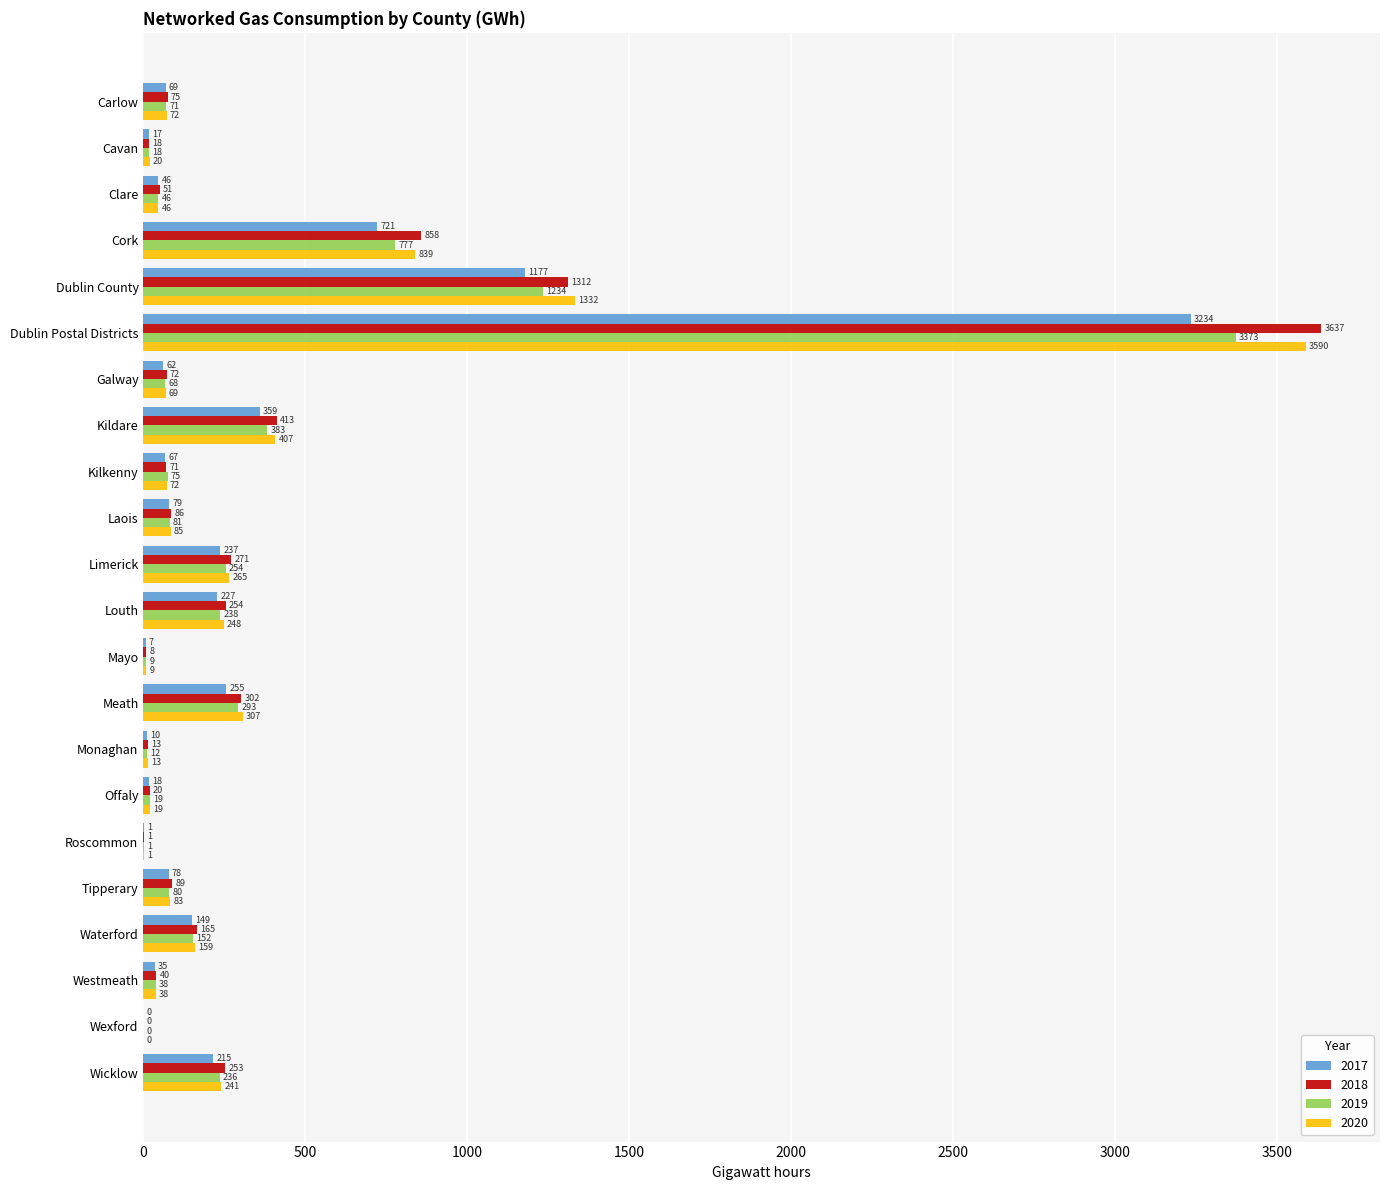

Which series changed the most between Mayo and Monaghan?

2018